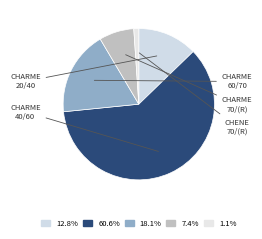

Rank the categories by value from highest to lowest.

CHARME 40/60, CHARME 60/70, CHARME 20/40, CHARME 70/(R:90-F:100), CHENE 70/(R:90-F:100)